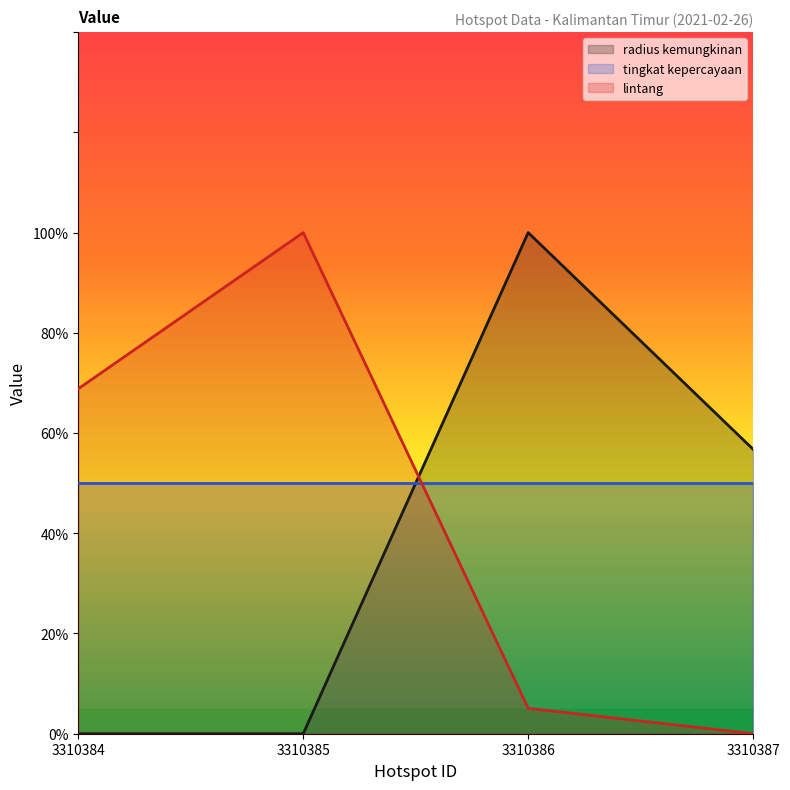

How many lines are shown in the chart?

3